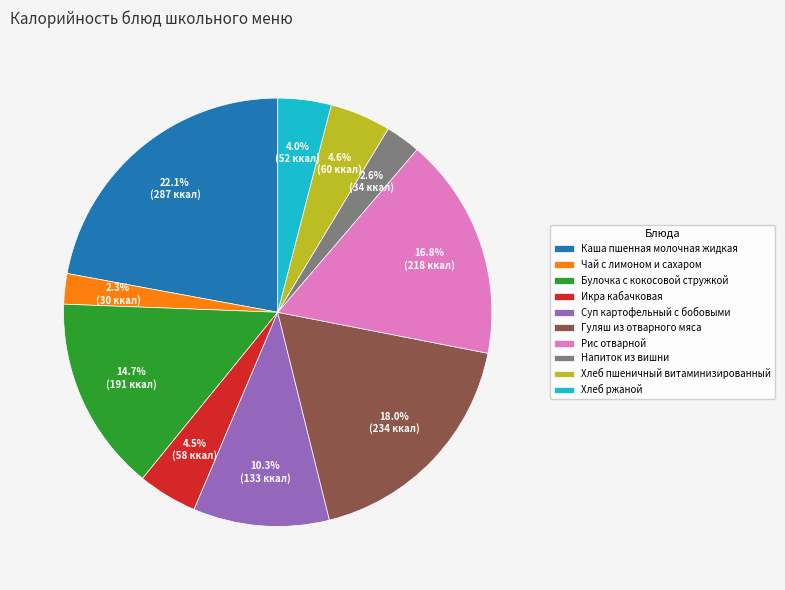

To the nearest percent, what is the difference between the largest and smallest slice percentages?

20%